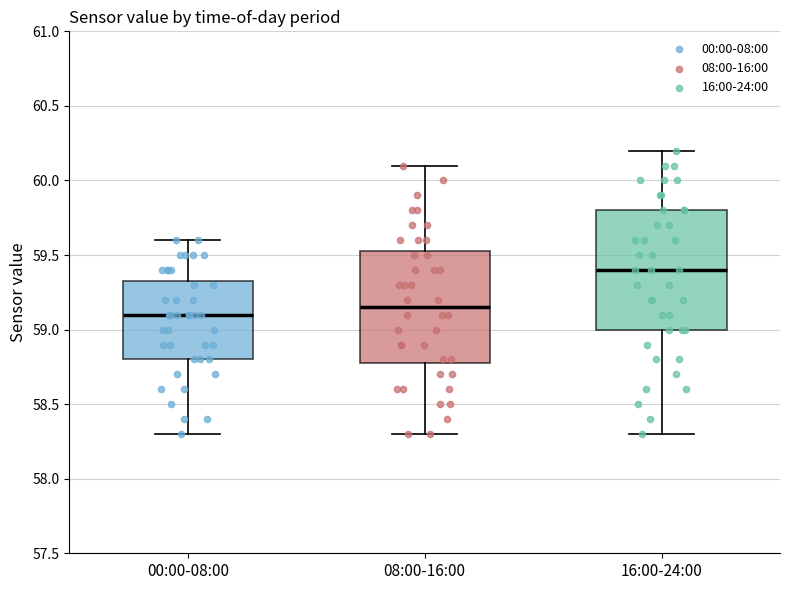

Reading left to right, transcribe this box plot: for each box, give where its median line is, the range the box spans, and where its two whiskers end, as read against the y-axis. The values are not printed on the chart, so give them approximately, as read against the axis.

00:00-08:00: median 59.10, box 58.80 to 59.35, whiskers 58.30 to 59.60
08:00-16:00: median 59.15, box 58.80 to 59.55, whiskers 58.30 to 60.10
16:00-24:00: median 59.40, box 59.00 to 59.80, whiskers 58.30 to 60.20